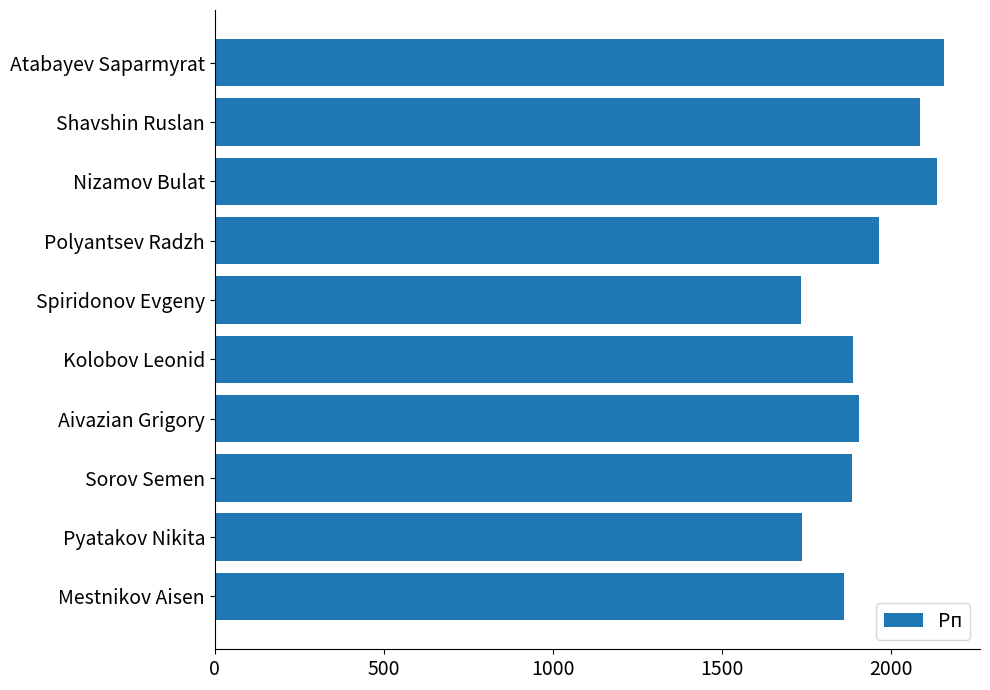

Approximately how many times larger is the value at Aivazian Grigory compared to Sorov Semen?

1.0